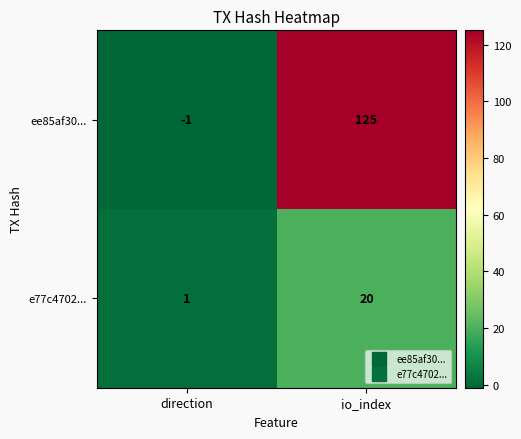

What is the maximum value shown in the chart?

125